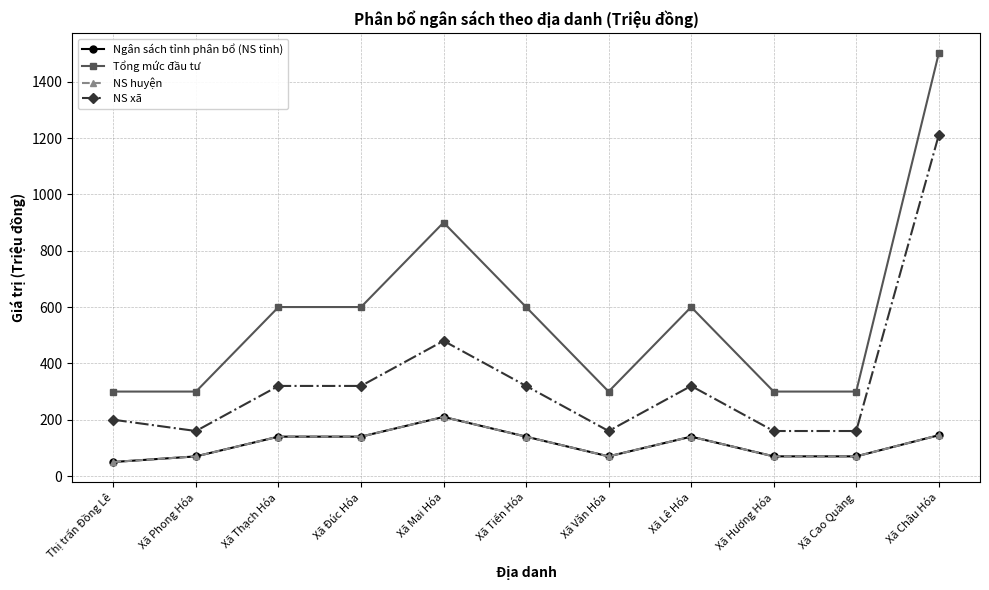

True or false: NS xã and Ngân sách tỉnh phân bổ (NS tỉnh) cross at least once.

False